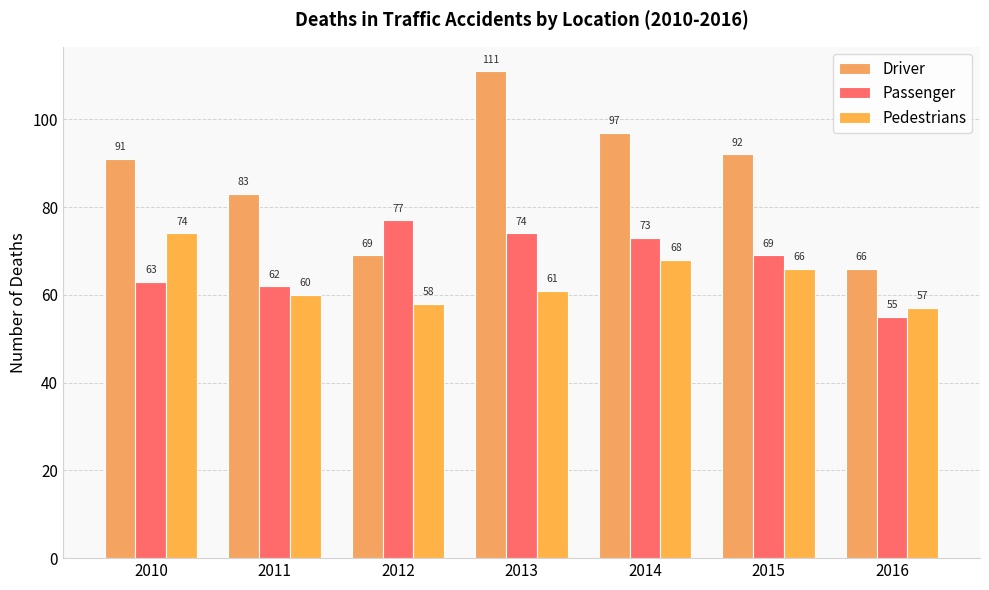

List the series in order of their peak value, highest first.

Driver, Passenger, Pedestrians